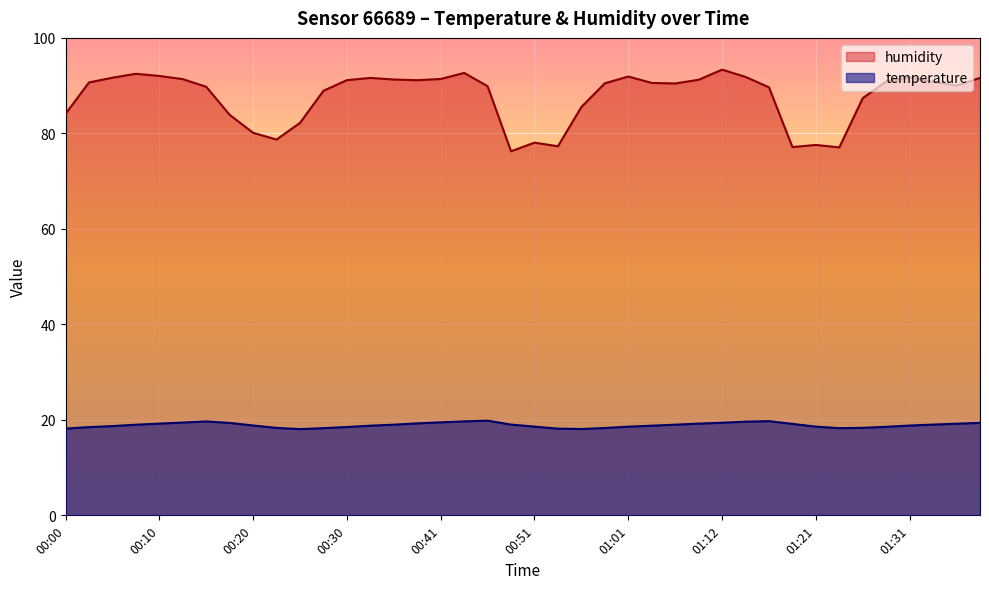

True or false: humidity and temperature intersect in this chart.

False